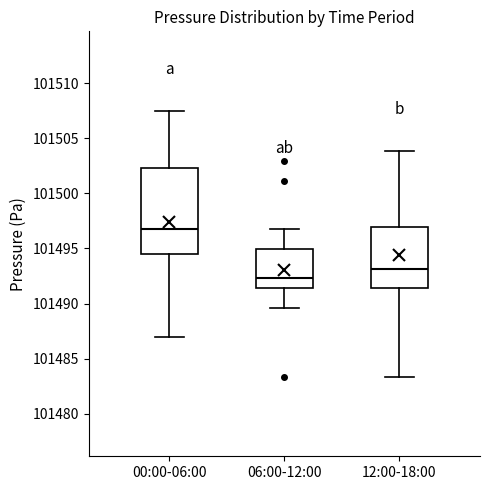

Comparing the boxes themselves (not the whiskers), which one is the tallest?

00:00-06:00